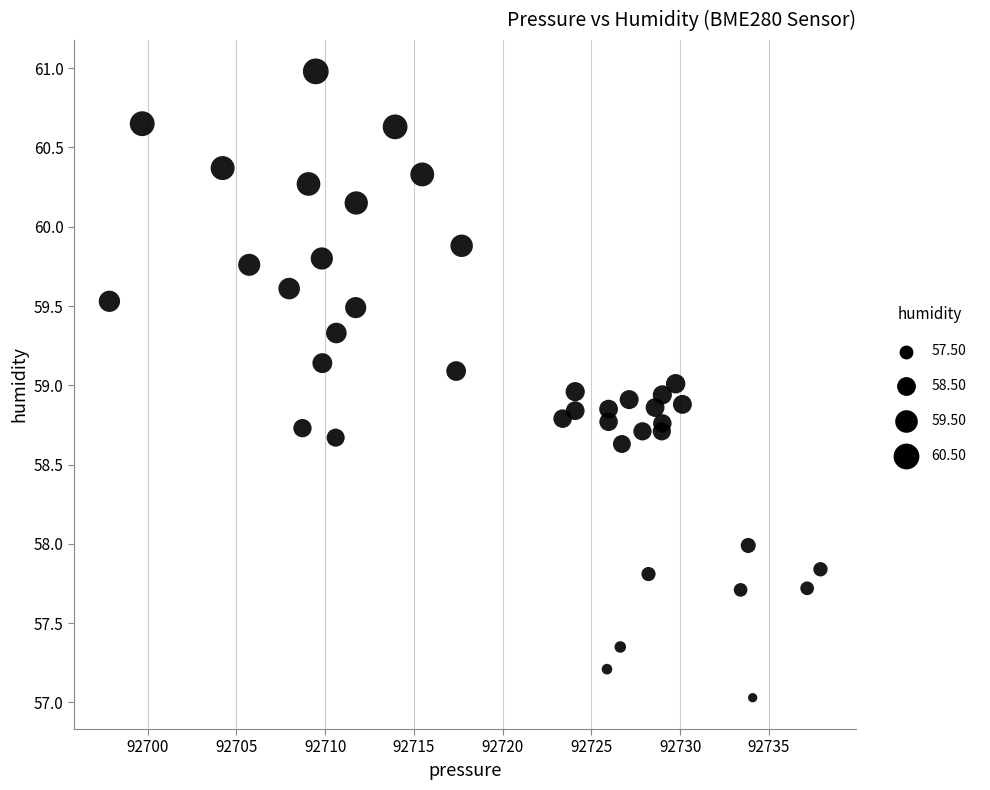

What is the range of X values (max minus min)?

40.1